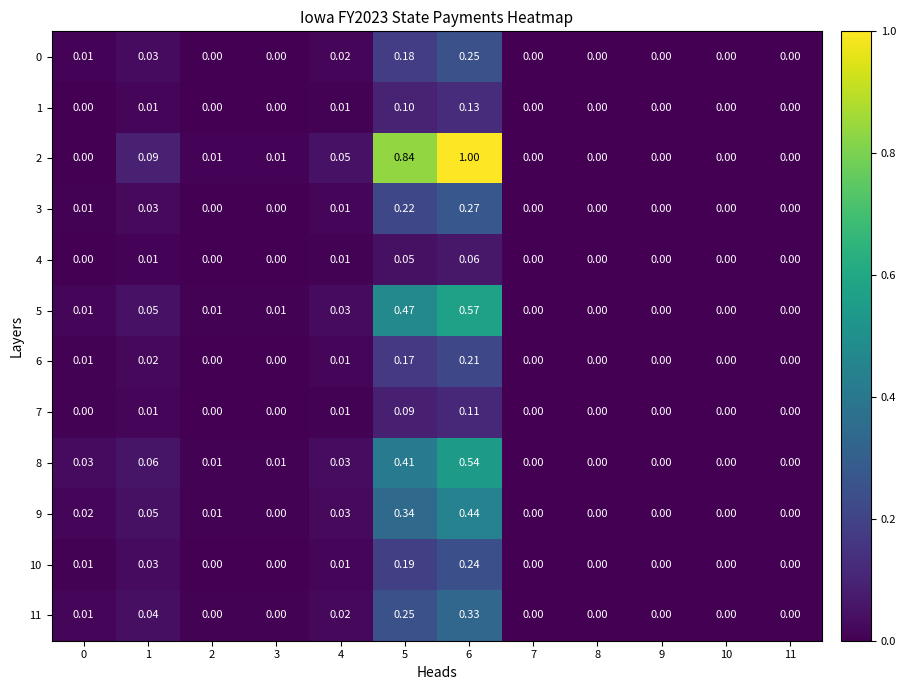

Is the value of 3 at 9 greater than the value of 6 at 6?

No